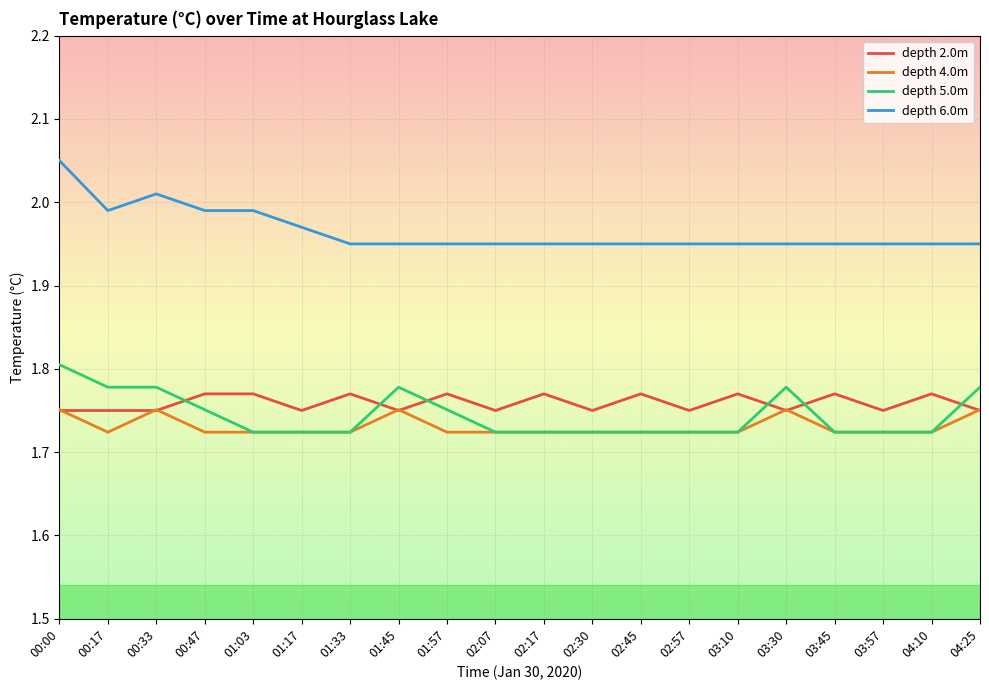

At which category is the sum across all series the highest?

00:00